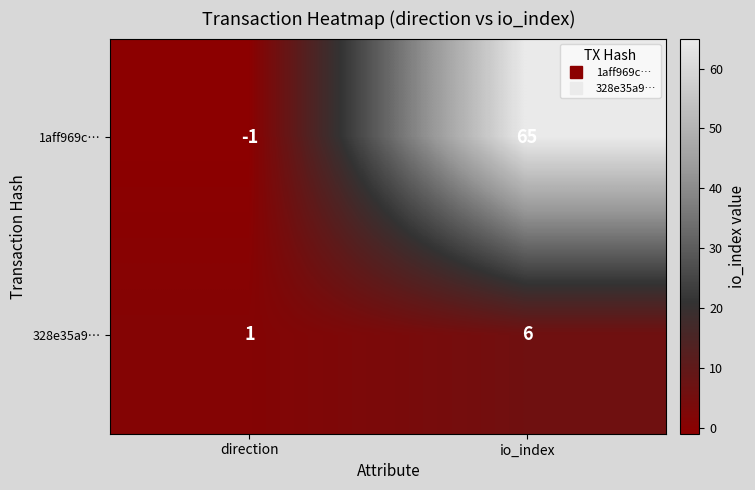

Reading left to right, extract all data points from this chart.

1aff969c…: -1	65
328e35a9…: 1	6